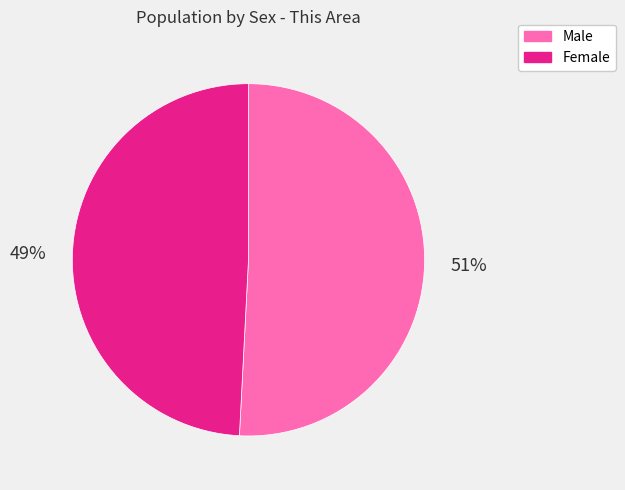

The Female slice represents 38% of the pie. True or false?

False